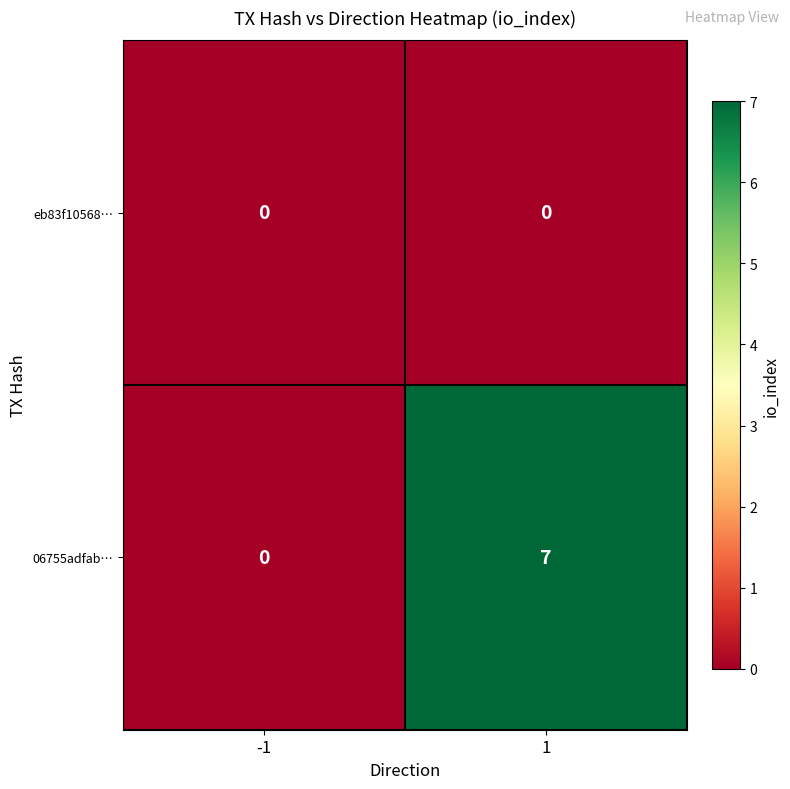

At which category is the sum across all series the highest?

1